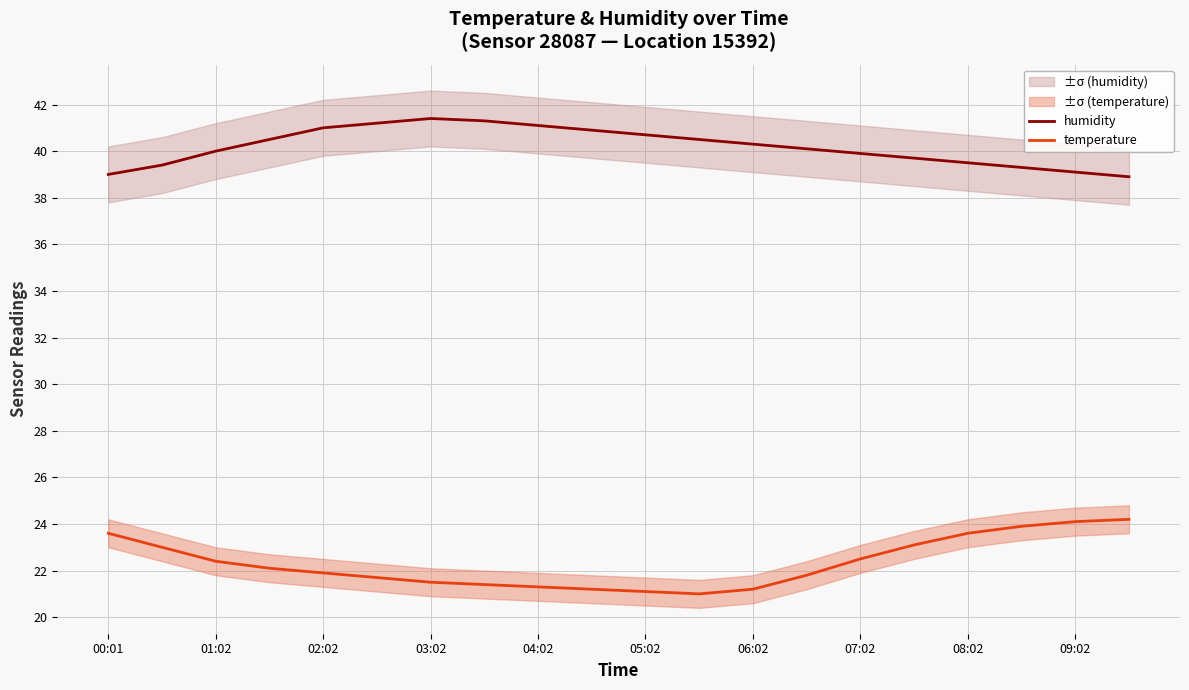

What is the difference between the temperature values at 01:02 and 06:02?

1.2